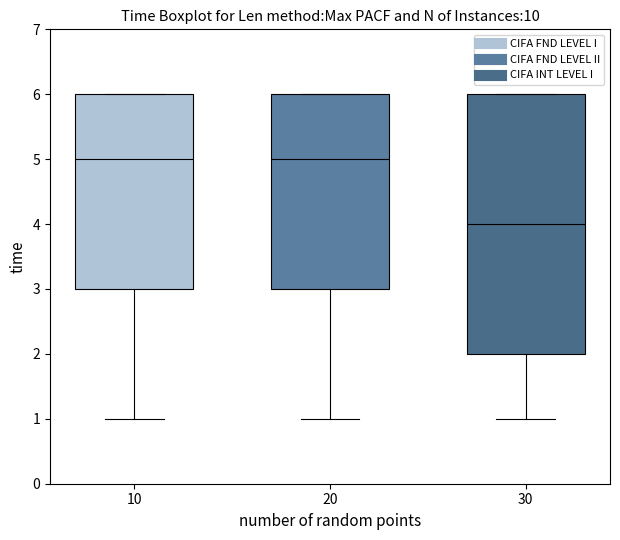

Where is the upper edge of the box at x = 10 on the y-axis? The values are not printed on the chart, so give them approximately, as read against the axis.

6